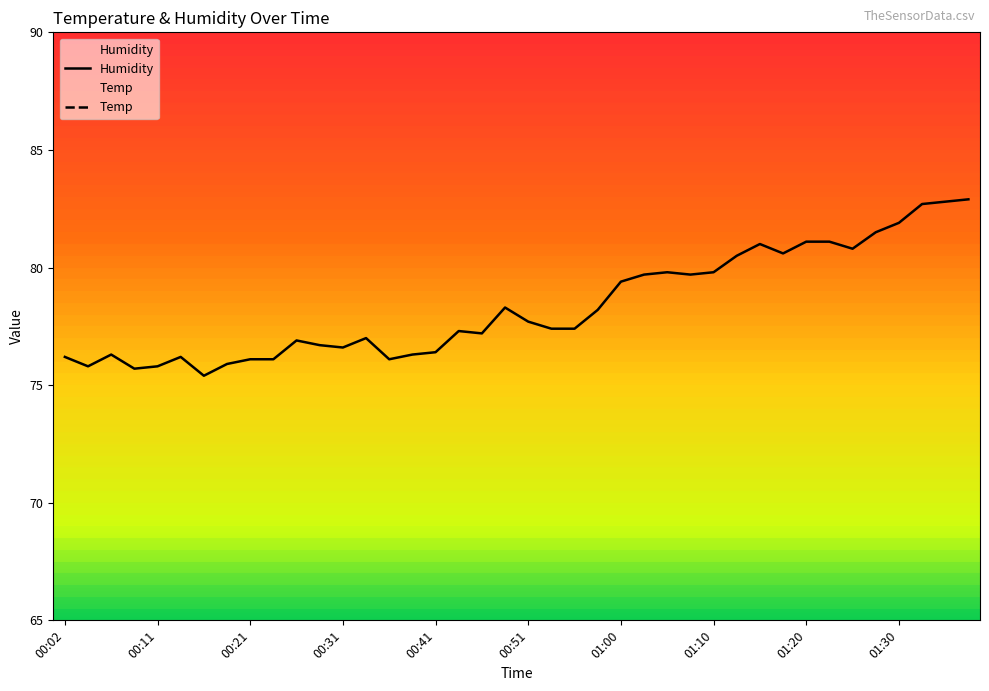

How many values in the Humidity series exceed 77?

23